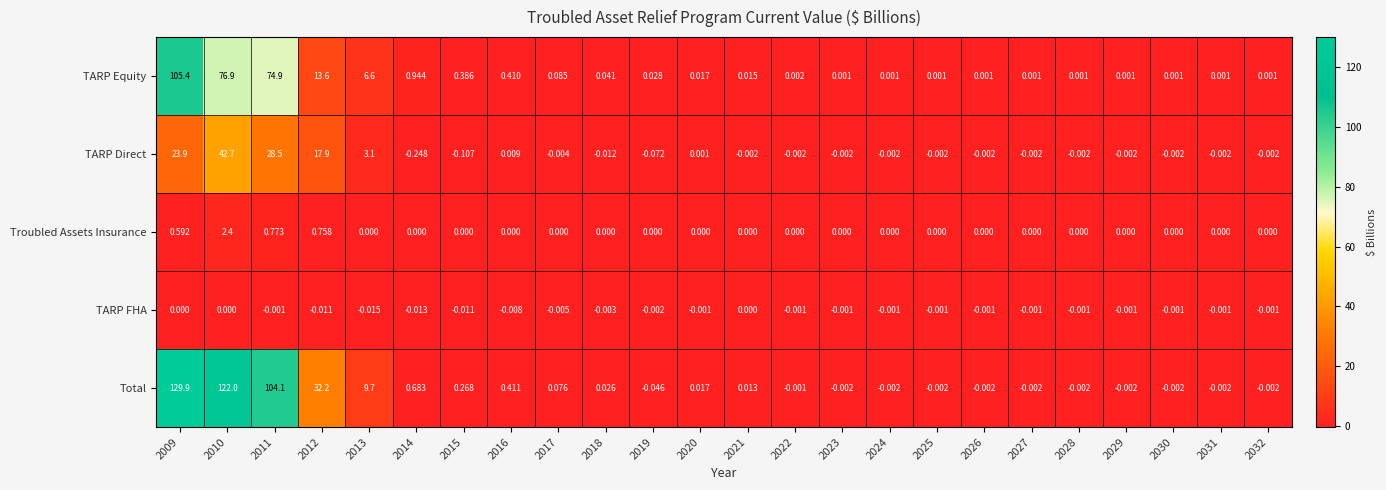

Is the value of Total at 2014 greater than the value of TARP Equity at 2021?

Yes